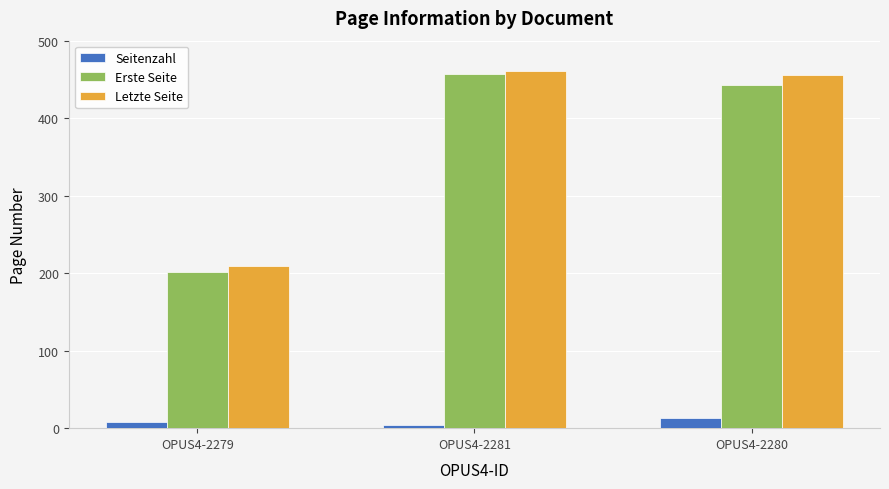

Are the bars grouped side by side (vs. stacked)?

Yes